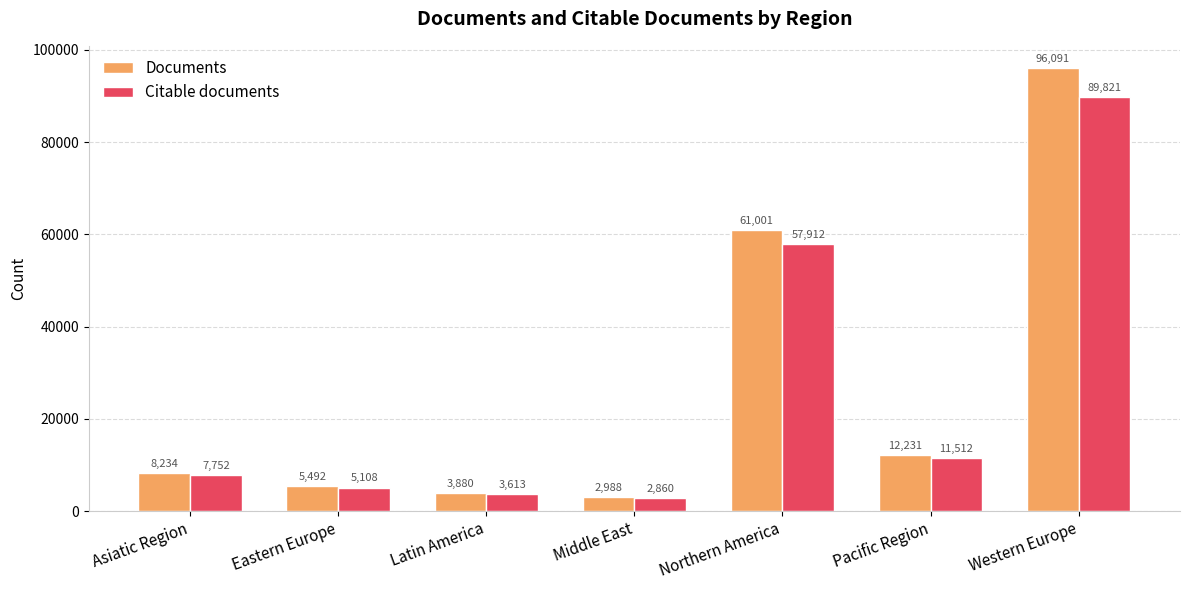

Which category has the lowest value in the Citable documents series?

Middle East